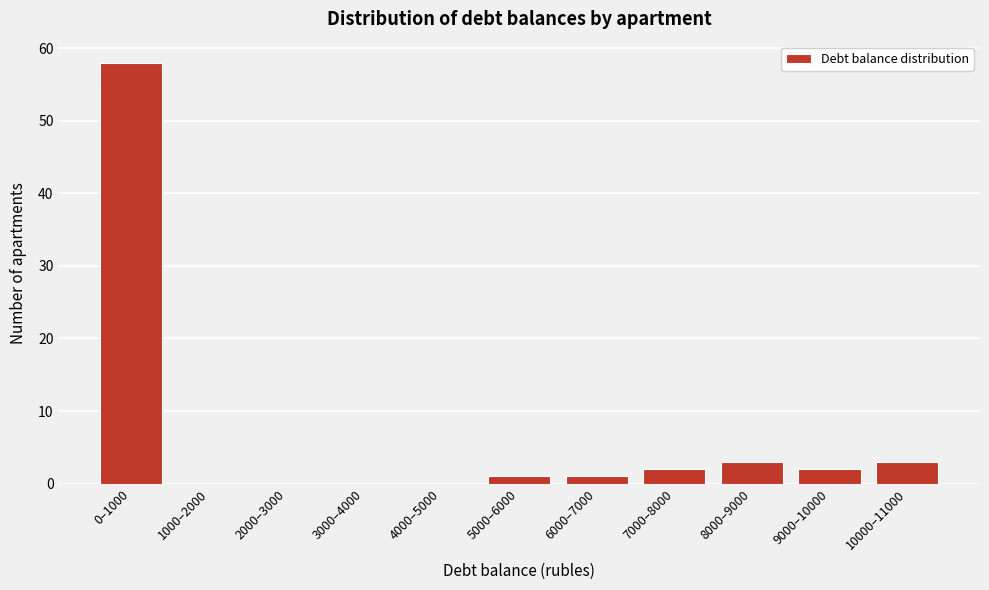

Reading left to right, what are all the values shown in this chart?

0–1000=58	1000–2000=0	2000–3000=0	3000–4000=0	4000–5000=0	5000–6000=1	6000–7000=1	7000–8000=2	8000–9000=3	9000–10000=2	10000–11000=3